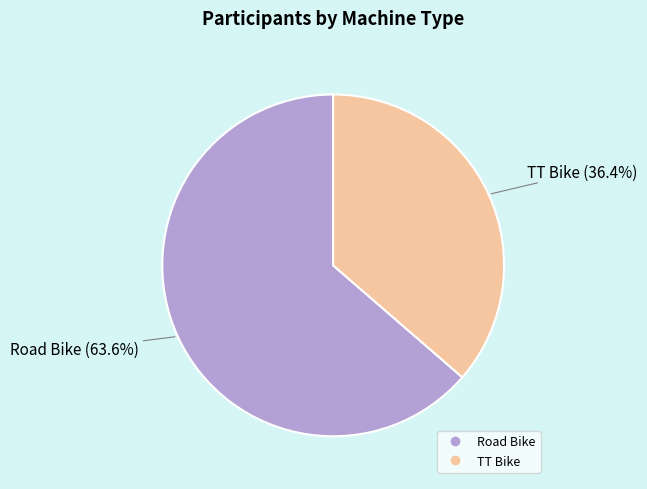

Does Road Bike account for over 50% of the chart?

Yes